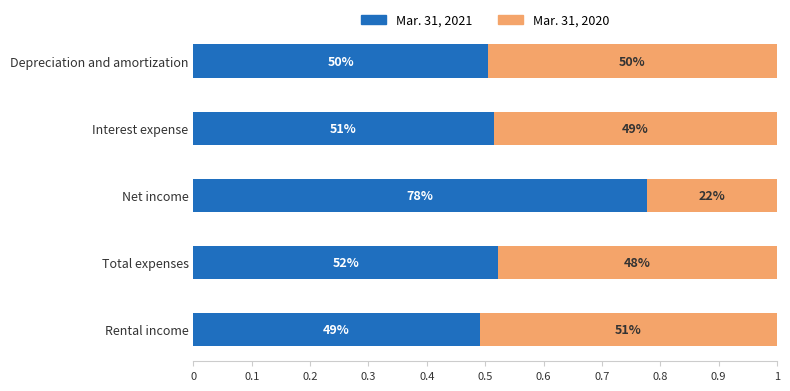

Count the Mar. 31, 2021 values in the range 0 to 1.

5